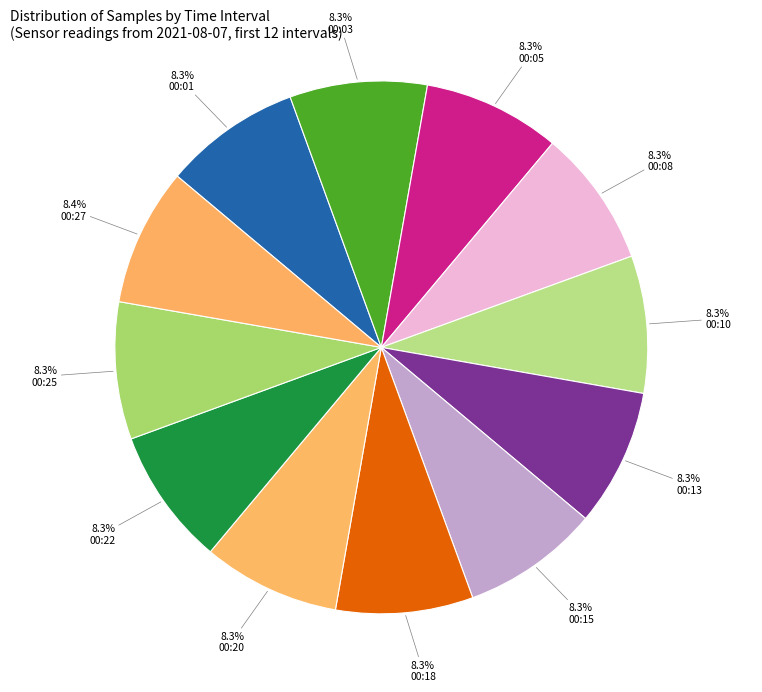

Count the number of slices in the pie.

12